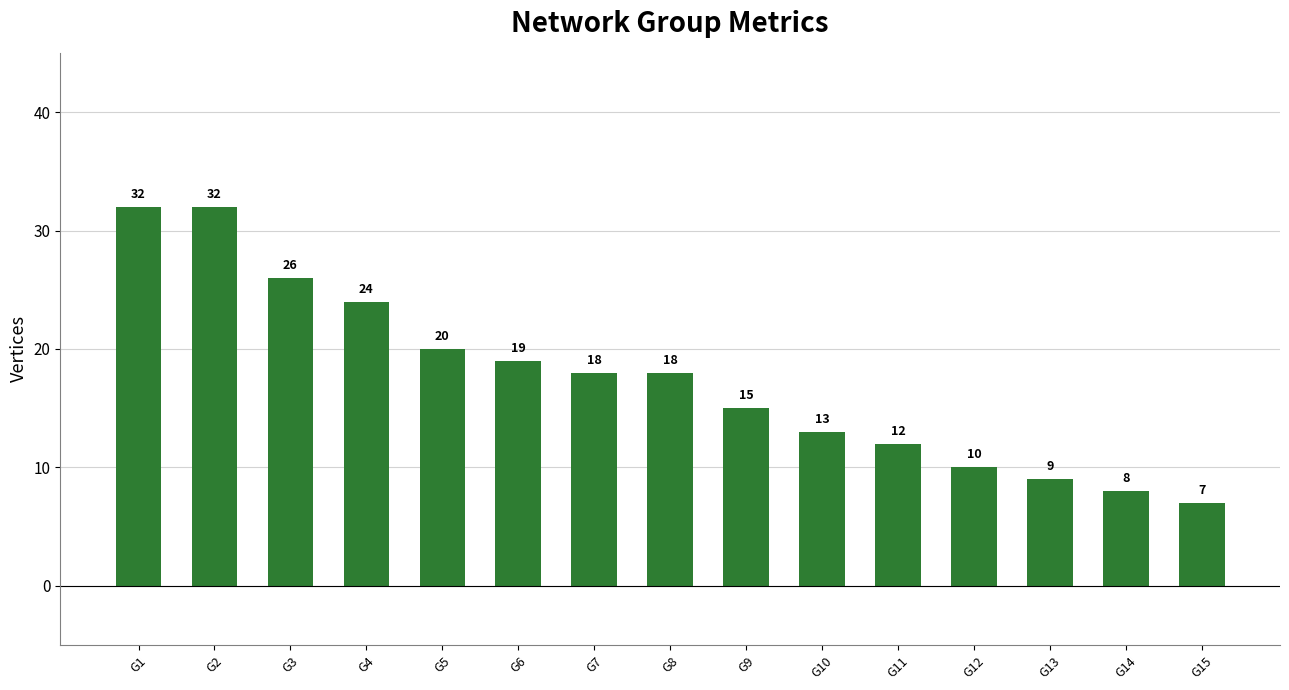

How many data points are less than 18?

7